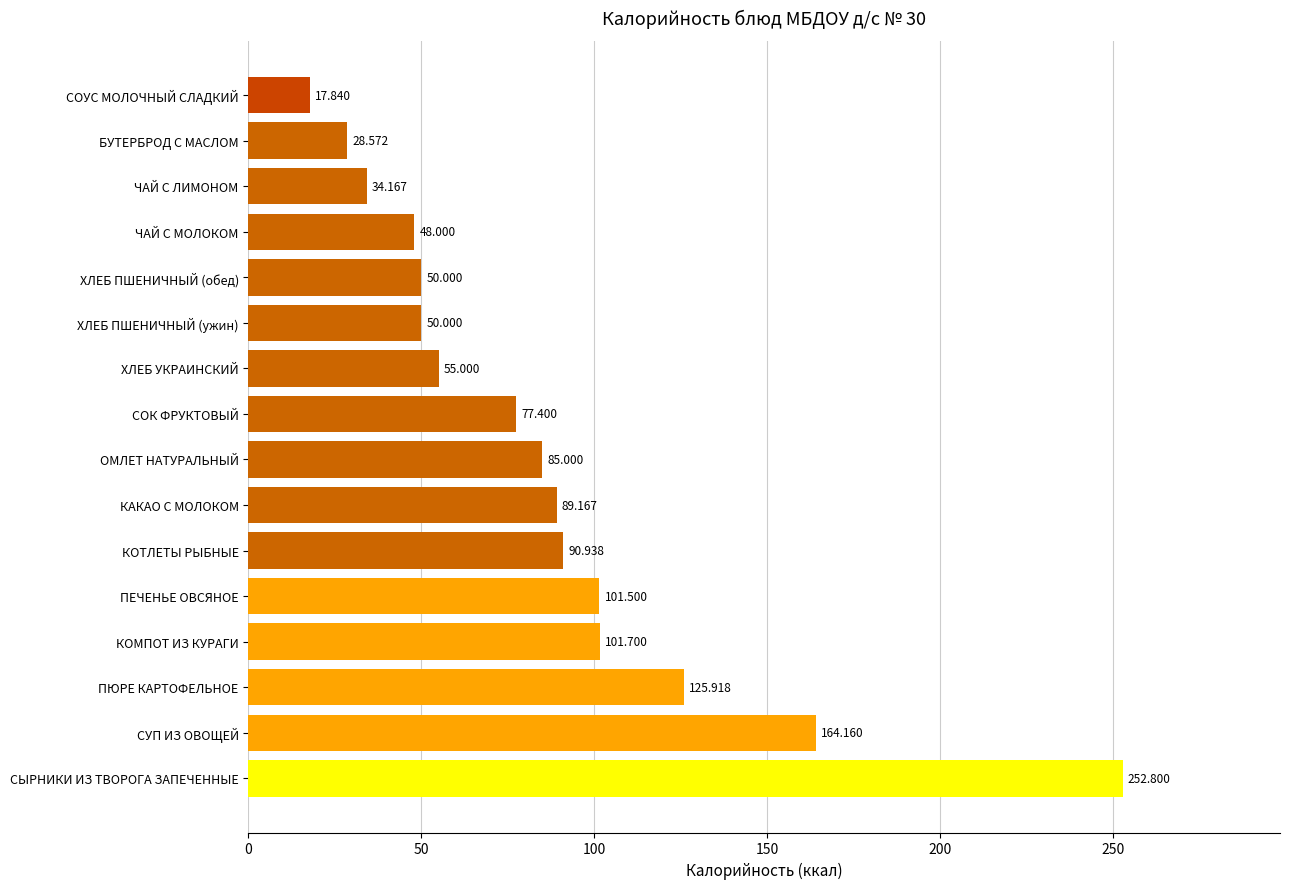

Between ПЕЧЕНЬЕ ОВСЯНОЕ and КОТЛЕТЫ РЫБНЫЕ, which is larger?

ПЕЧЕНЬЕ ОВСЯНОЕ